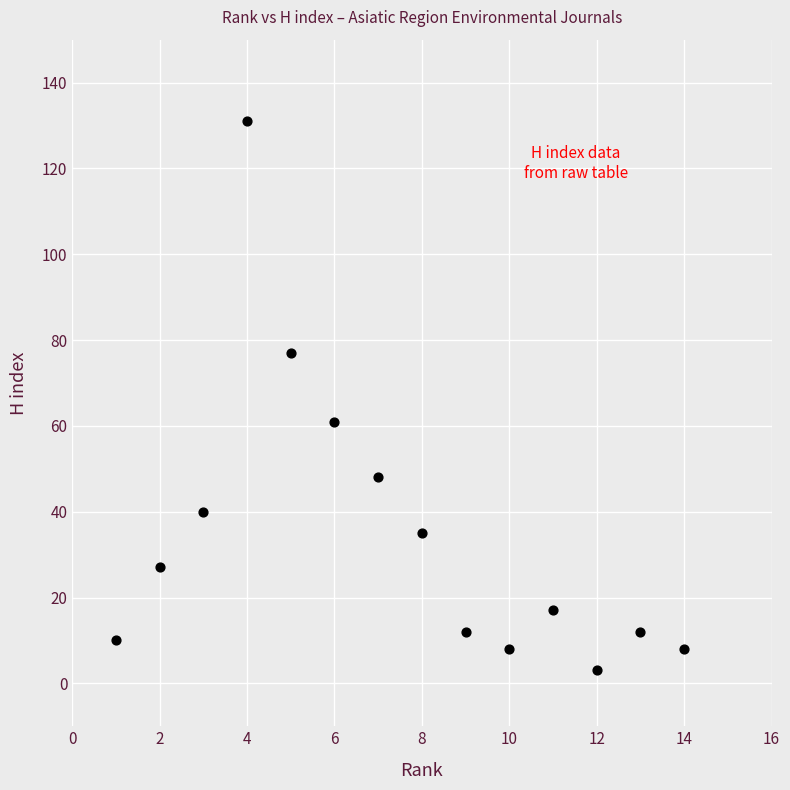

What Y value in the scatter plot is closest to 67?

61